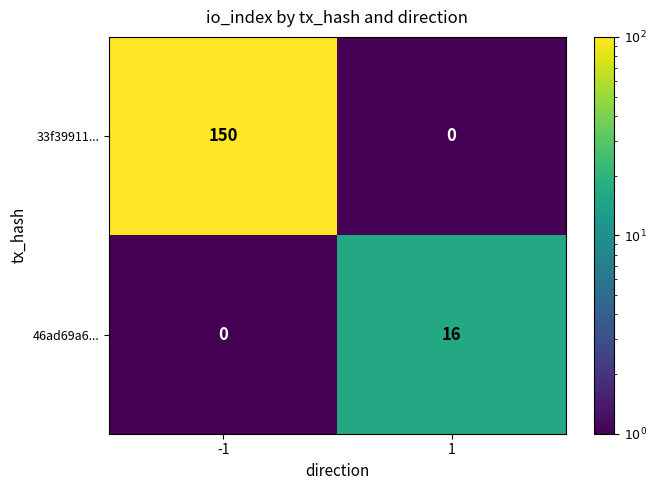

What is the sum of all 46ad69a6... values?

16